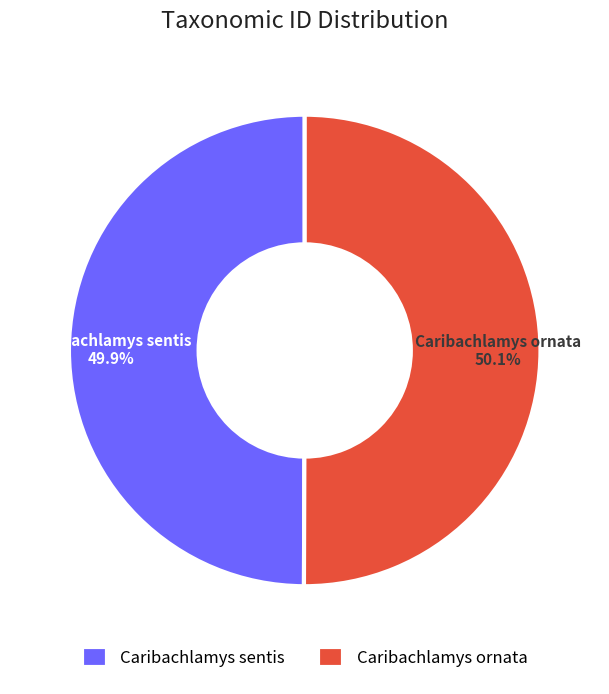

Is there a majority slice in this chart?

Yes